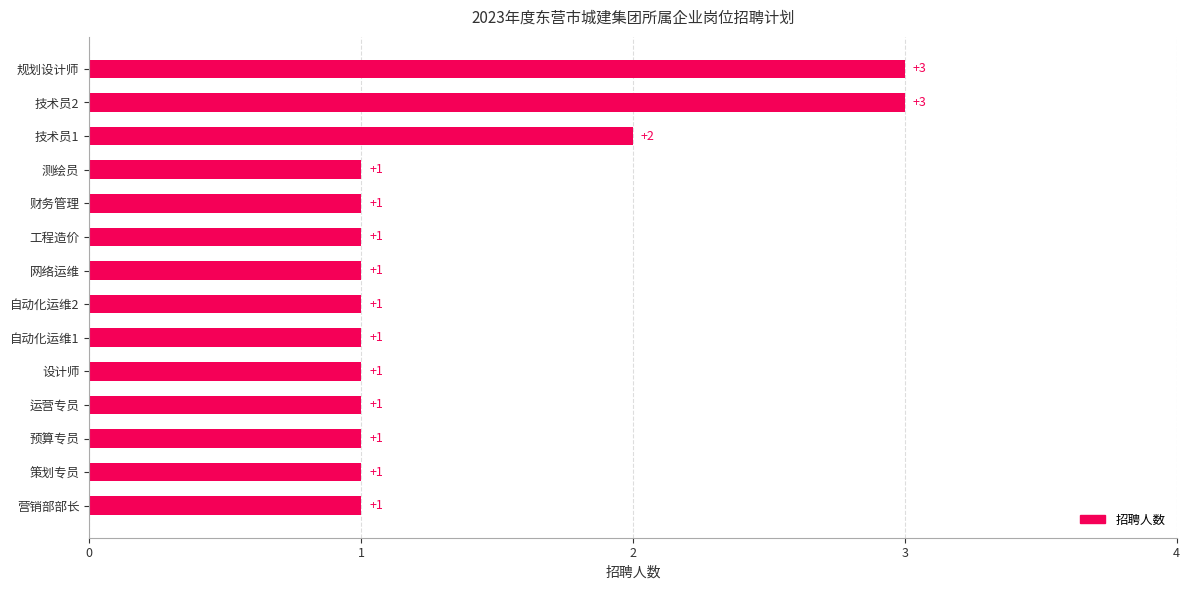

What is the smallest value displayed?

1